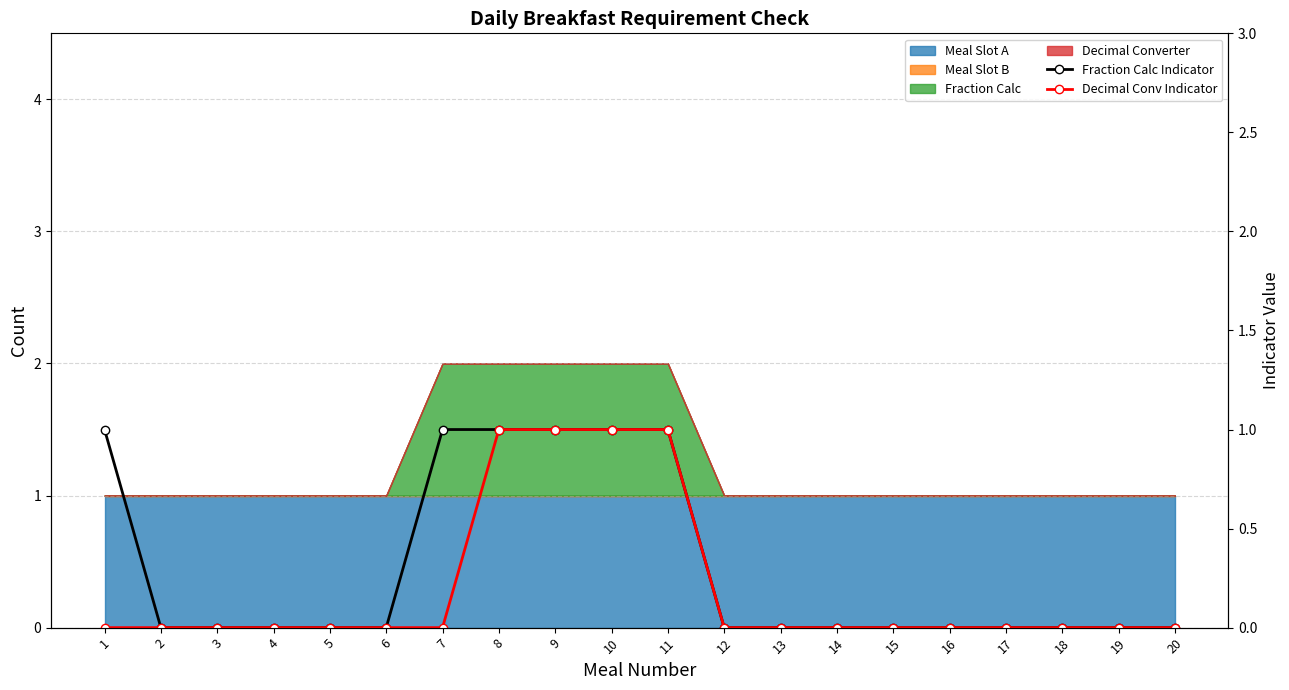

Reading left to right, extract all data points from this chart.

Fraction Calc Indicator: 1	0	0	0	0	0	1	1	1	1	1	0	0	0	0	0	0	0	0	0
Decimal Conv Indicator: 0	0	0	0	0	0	0	1	1	1	1	0	0	0	0	0	0	0	0	0